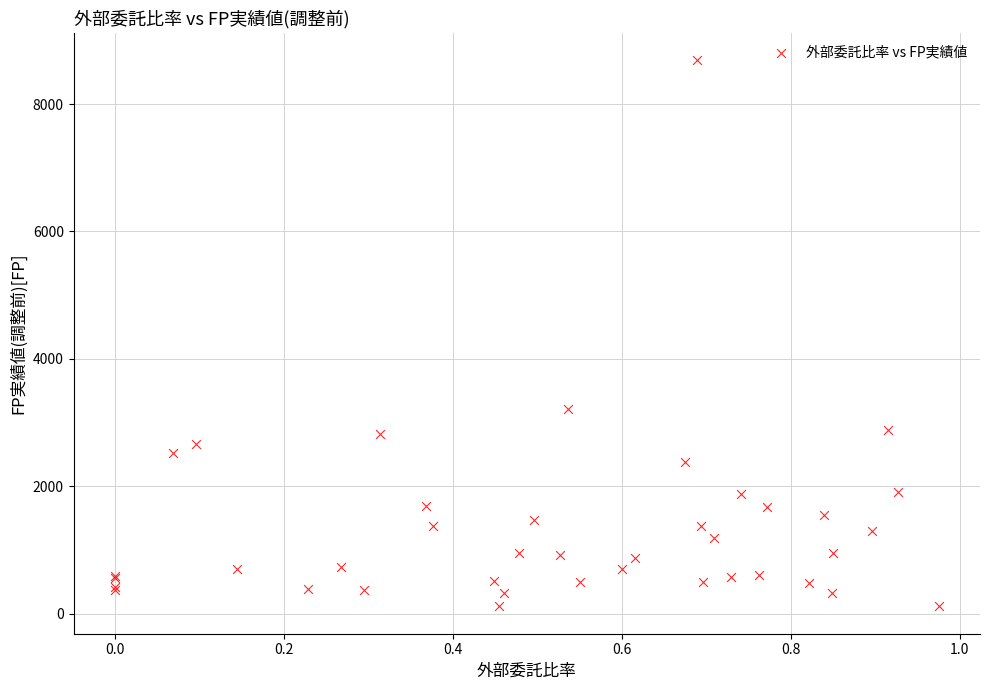

What Y value in the scatter plot is closest to 4400?

3220